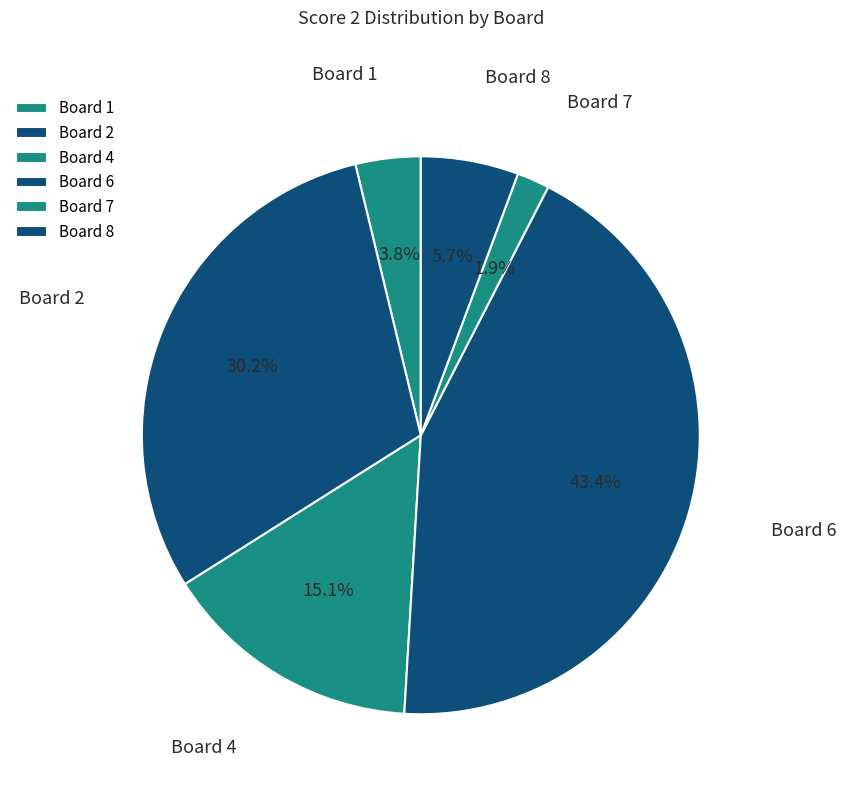

Between Board 7 and Board 8, which is larger?

Board 8